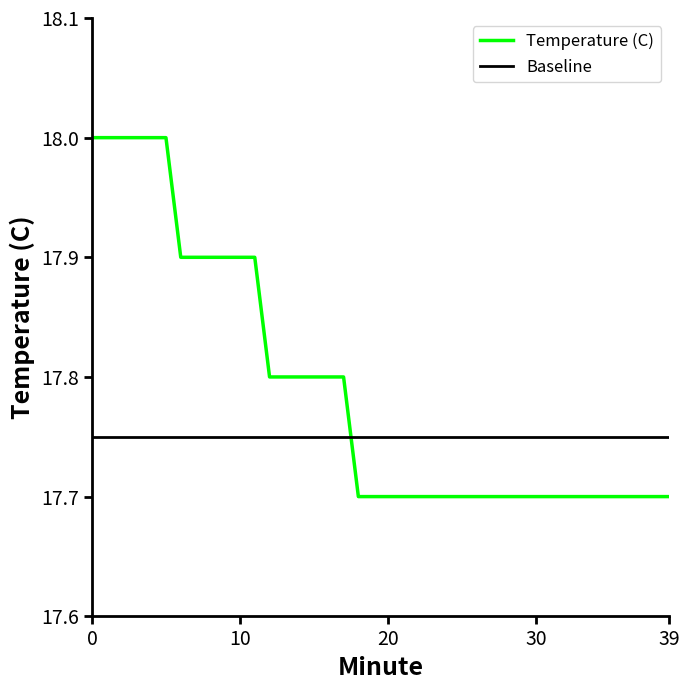

What is the difference between the maximum and minimum values in the Temperature (C) series?

0.3